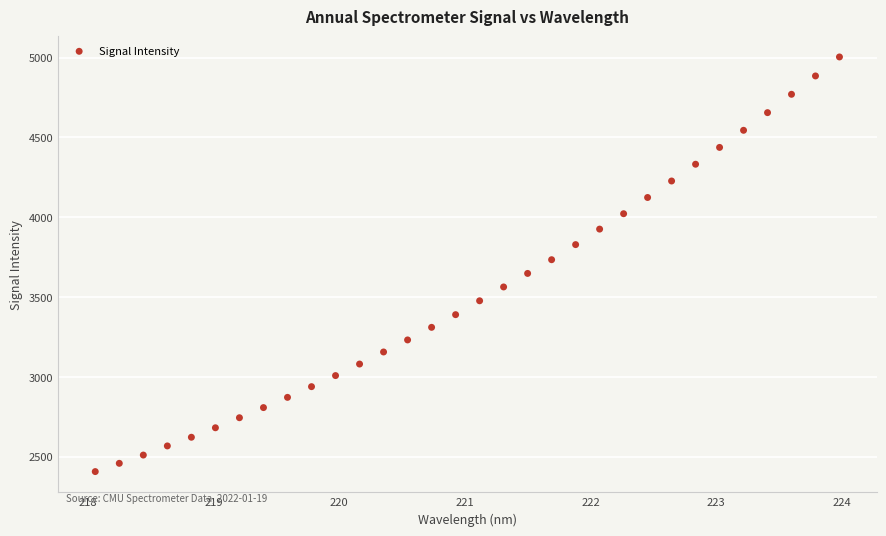

What is the range of X values (max minus min)?

5.9